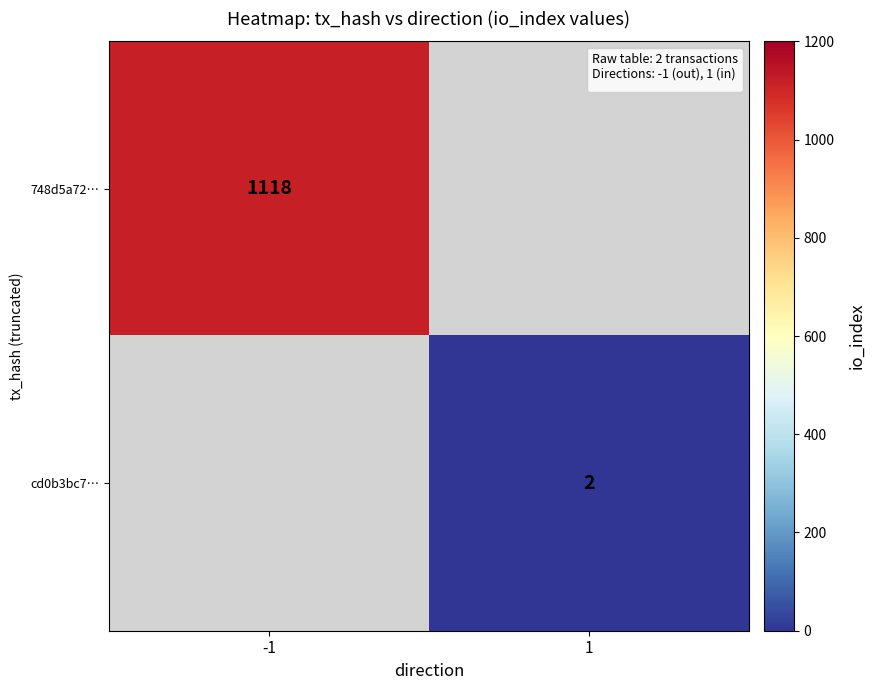

Is the value of 748d5a72… at -1 greater than the value of cd0b3bc7… at 1?

Yes